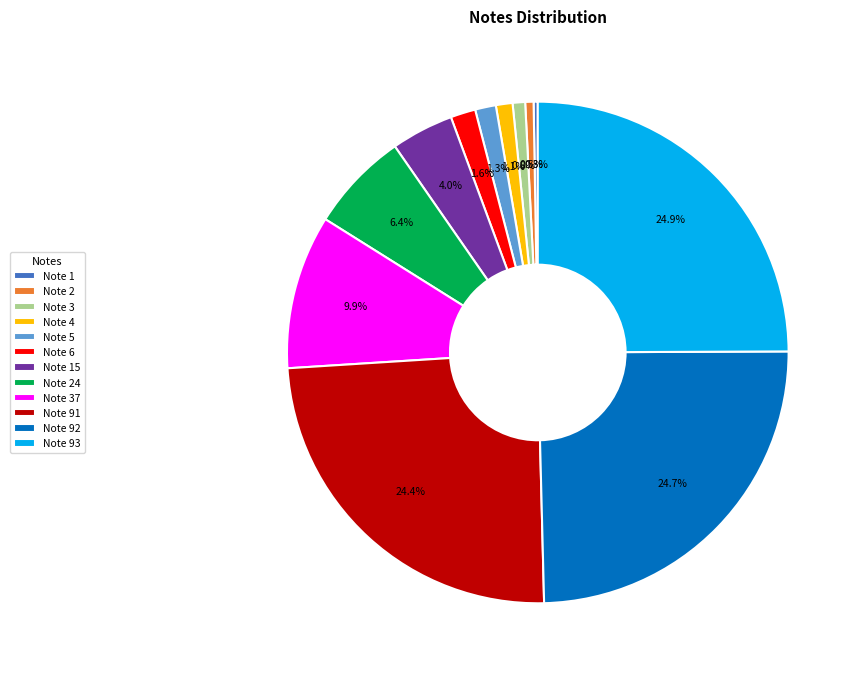

To the nearest percent, what is the average slice percentage?

8%